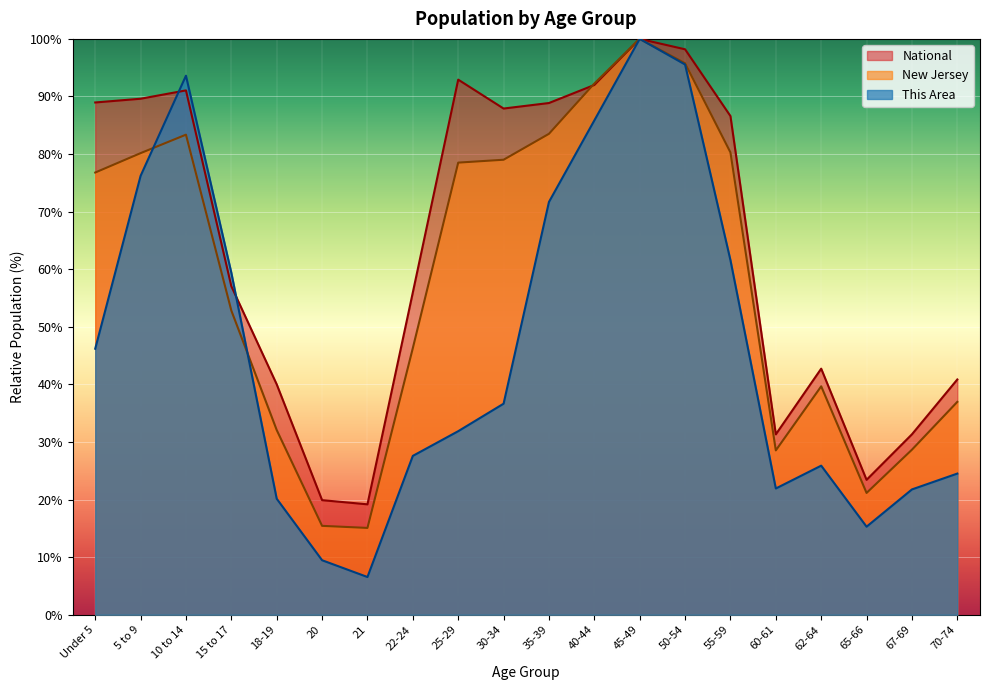

How many interior local valleys does the National series have?

4